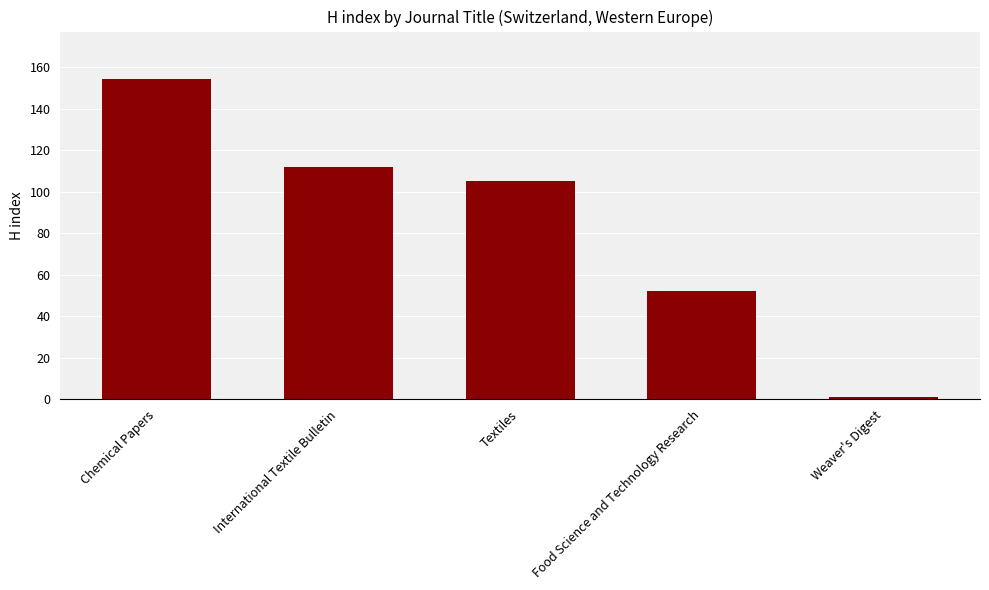

What is the label of the 4th bar from the left?

Food Science and Technology Research